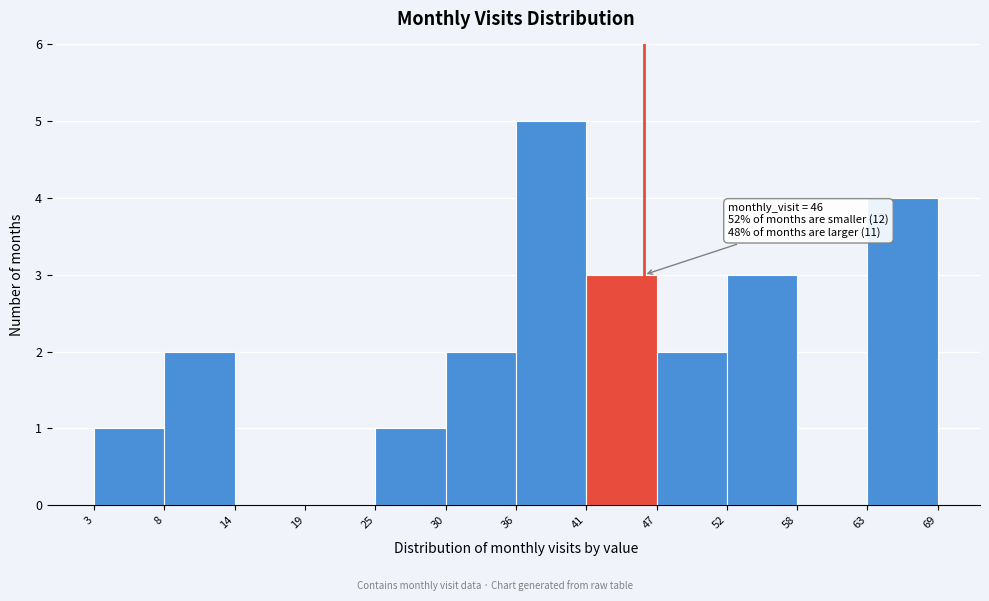

Over which range of the x-axis is the bar tallest?

36 to 41